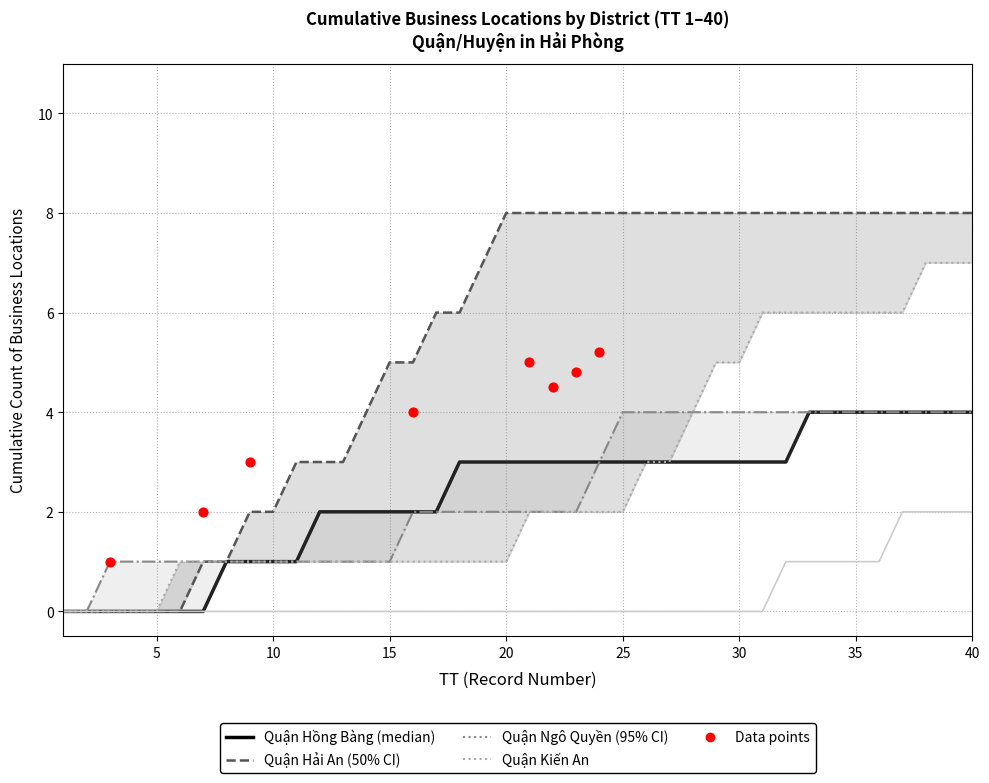

Which series contains the lowest Y value?

Quận Hồng Bàng